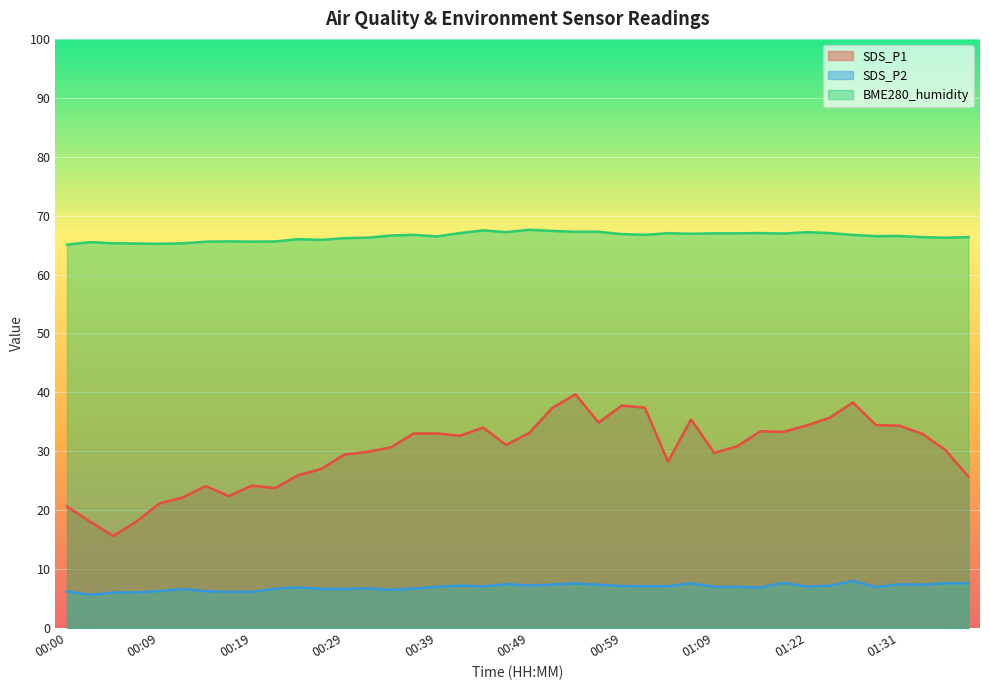

Between 01:06 and 00:41, which is larger?

01:06